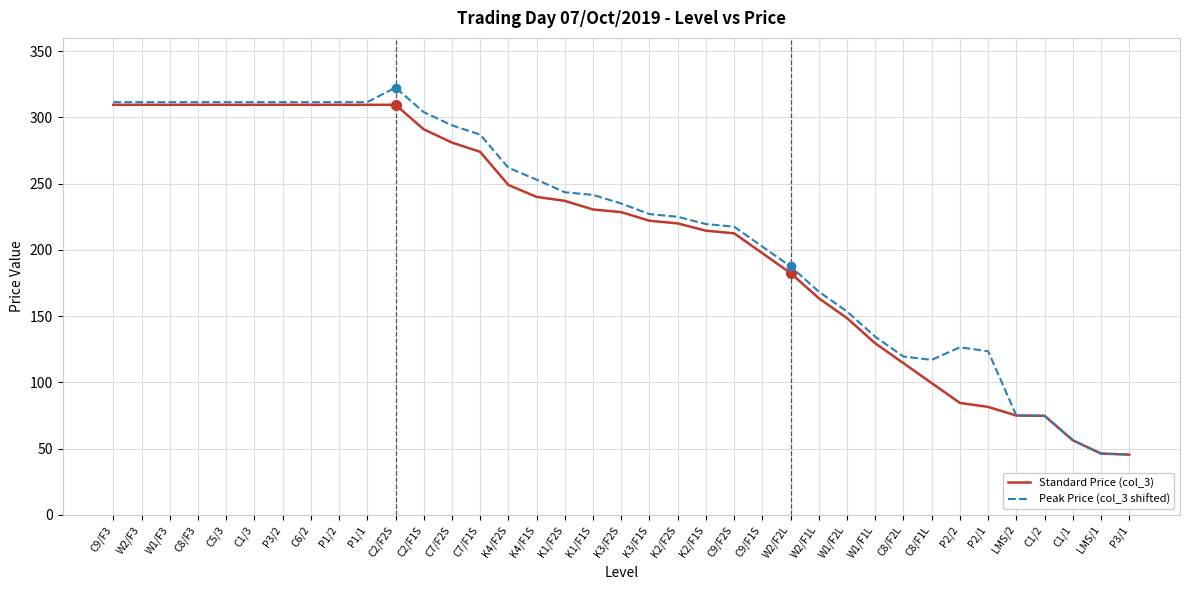

What is the difference between the Standard Price (col_3) values at P3/2 and W2/F1L?

146.0